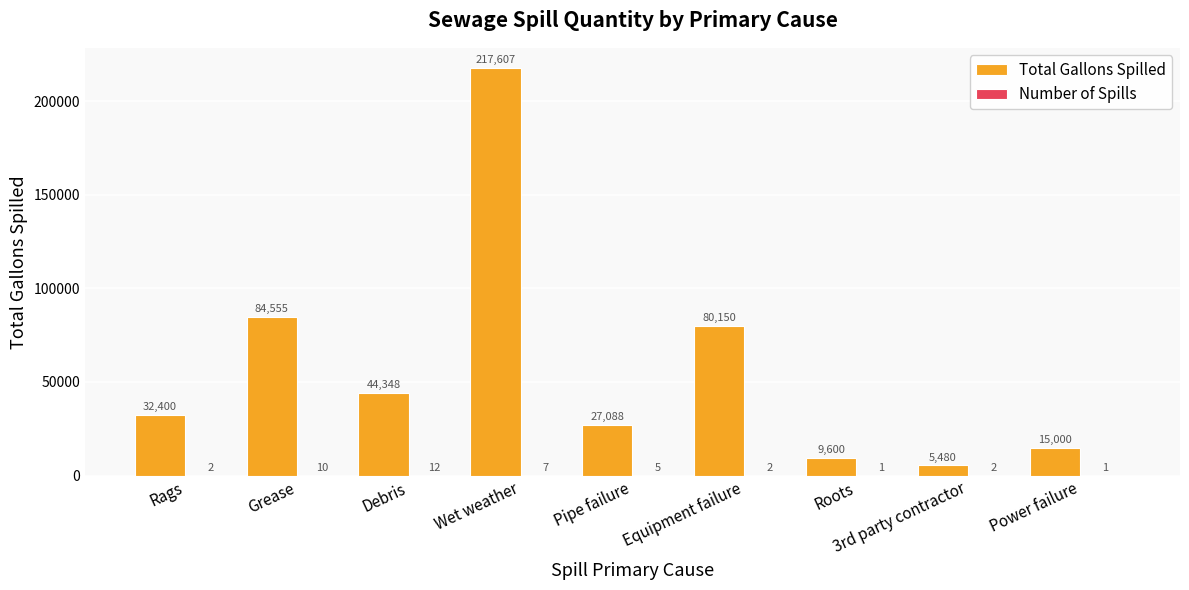

Which category has the highest value in the Total Gallons Spilled series?

Wet weather